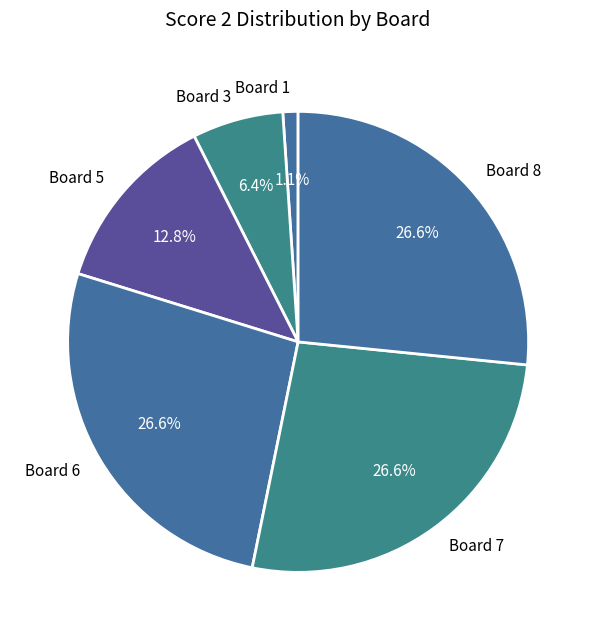

Count the number of slices in the pie.

6